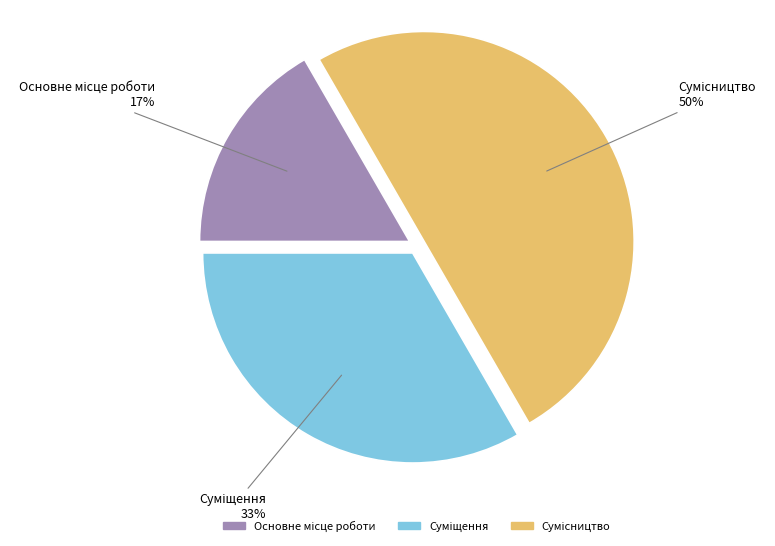

How many segments does this pie chart have?

3